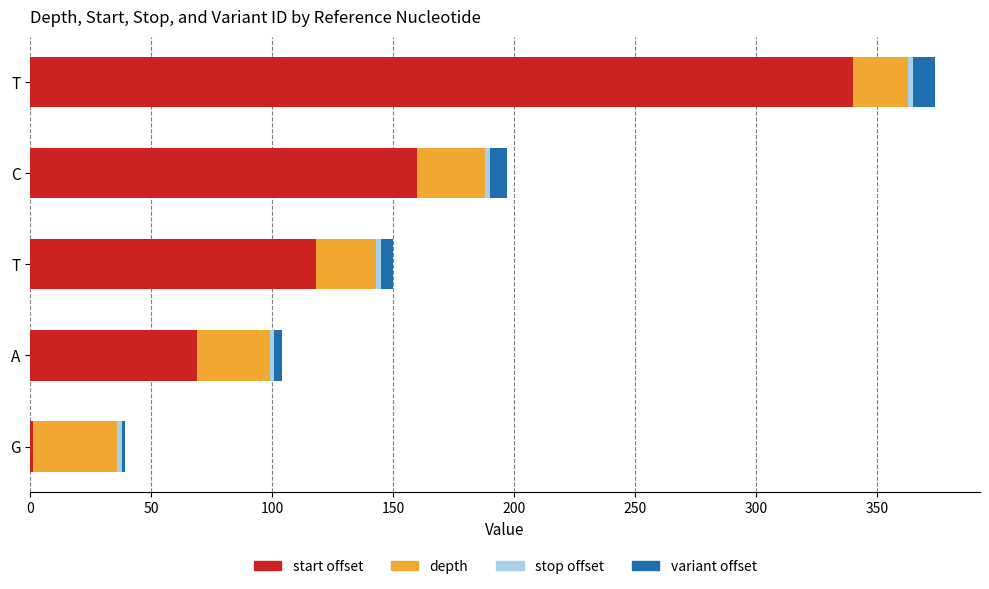

What is the sum of all depth values?

141.0